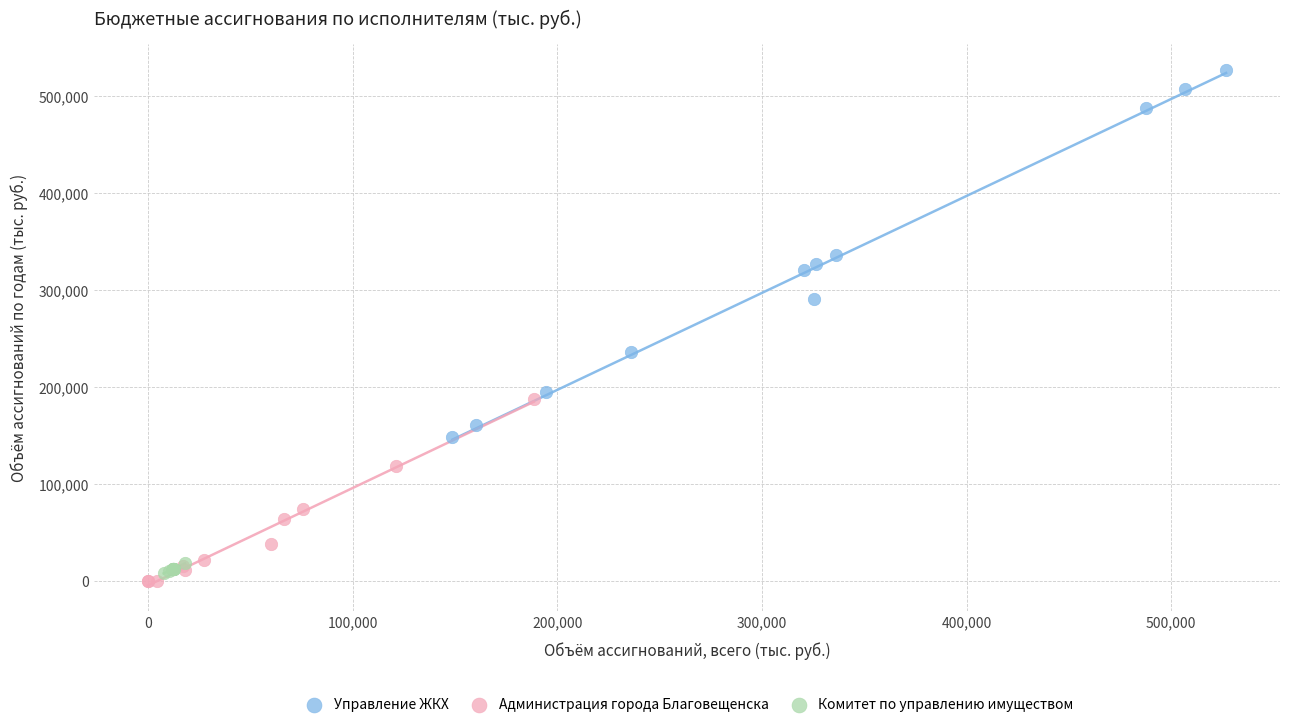

What are all the series names shown in the legend?

Управление ЖКХ, Администрация города Благовещенска, Комитет по управлению имуществом